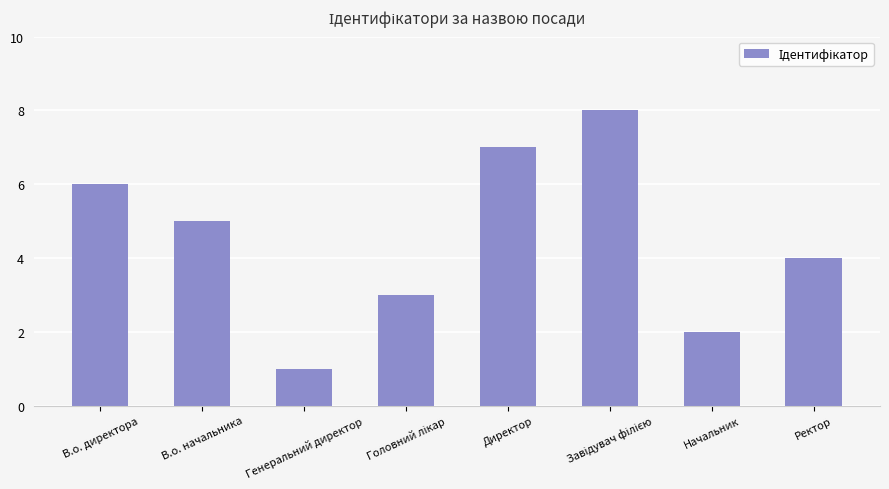

Is it true that the value at Ректор is 4?

True